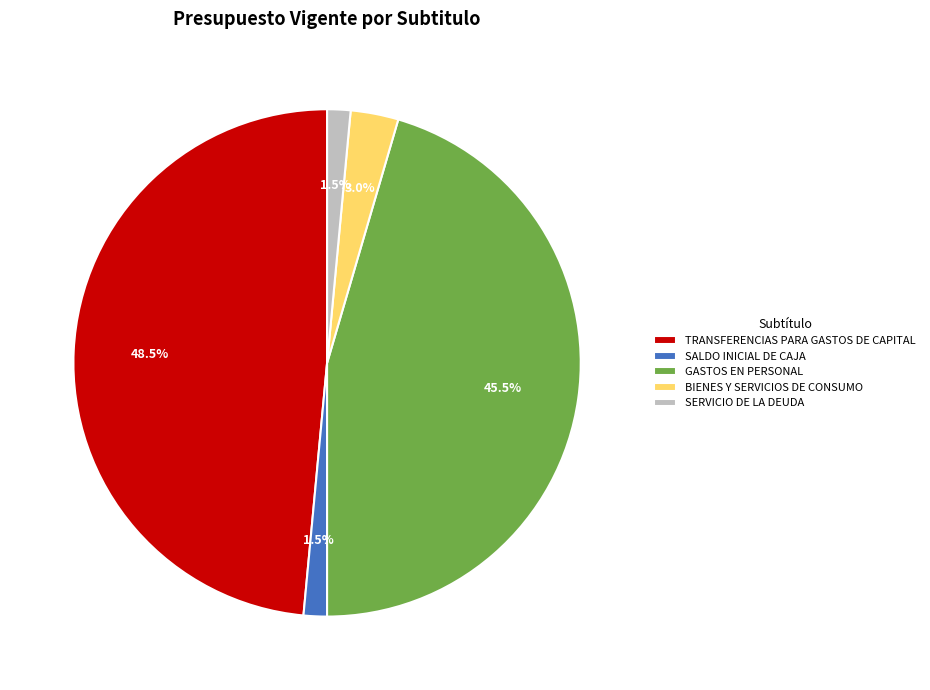

Which category has the biggest portion of the pie?

TRANSFERENCIAS PARA GASTOS DE CAPITAL